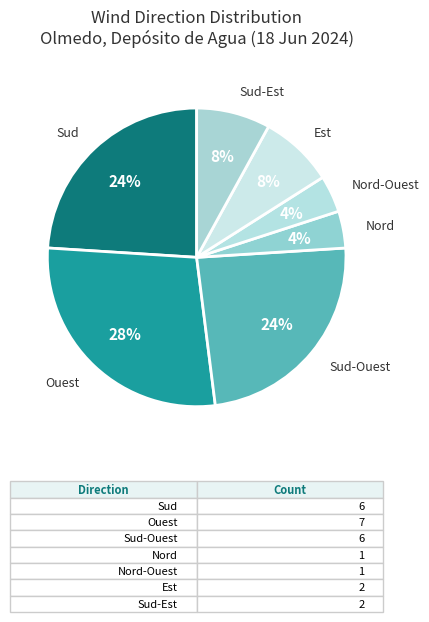

To the nearest percent, what percentage of the pie is Sud-Est?

8%